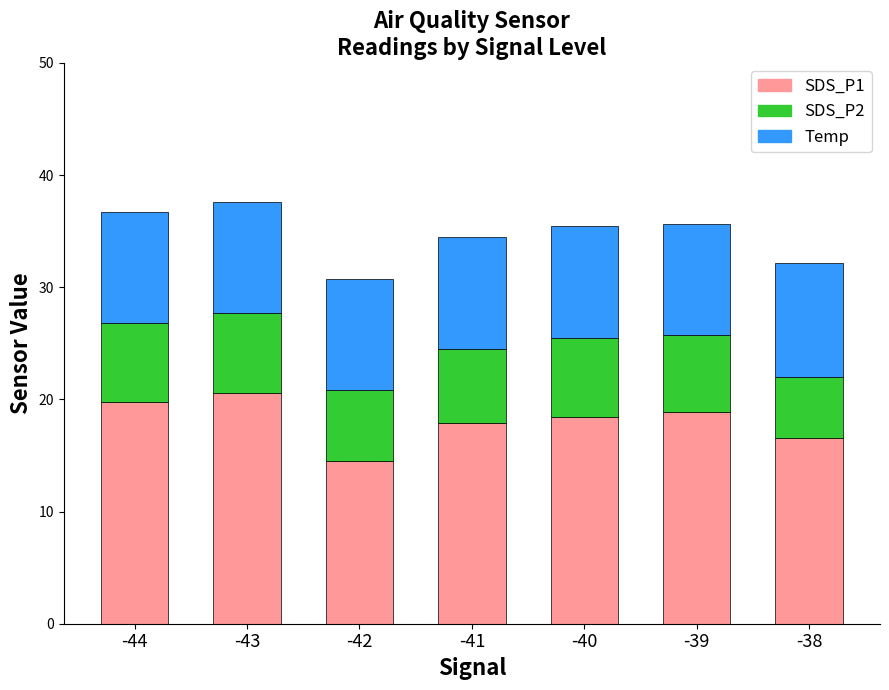

What is the total value across all series at -42?

30.8